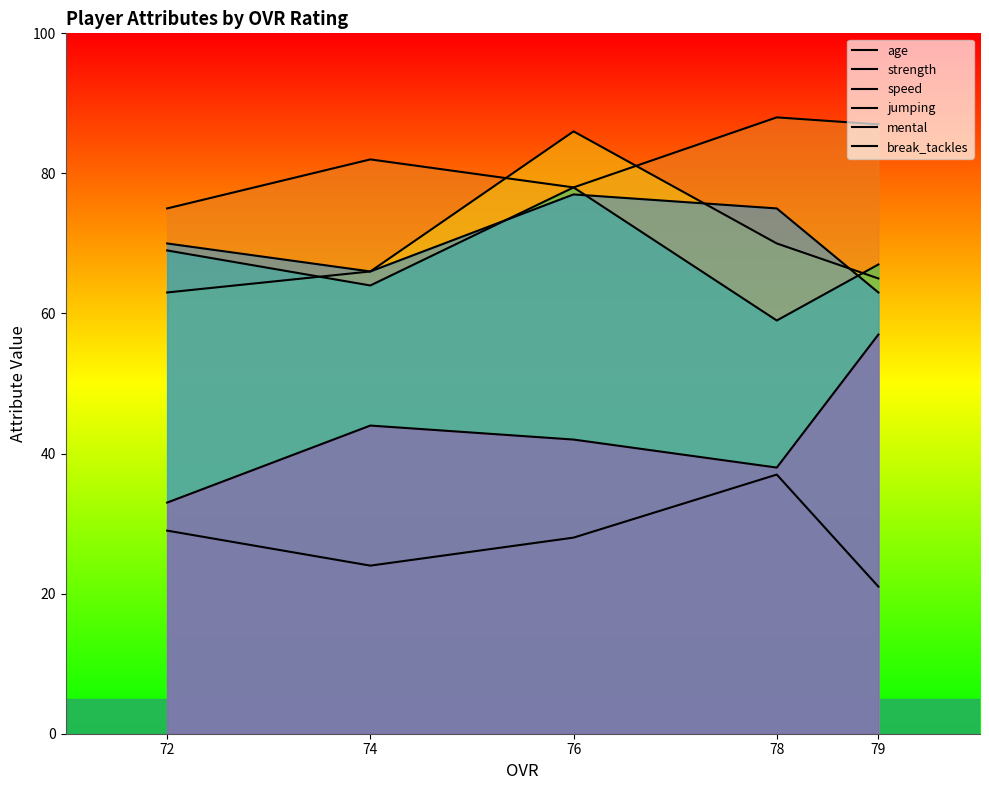

Reading left to right, extract all data points from this chart.

age: 29	24	28	37	21
strength: 75	82	78	88	87
speed: 63	66	86	70	65
jumping: 69	64	78	59	67
mental: 70	66	77	75	63
break_tackles: 33	44	42	38	57